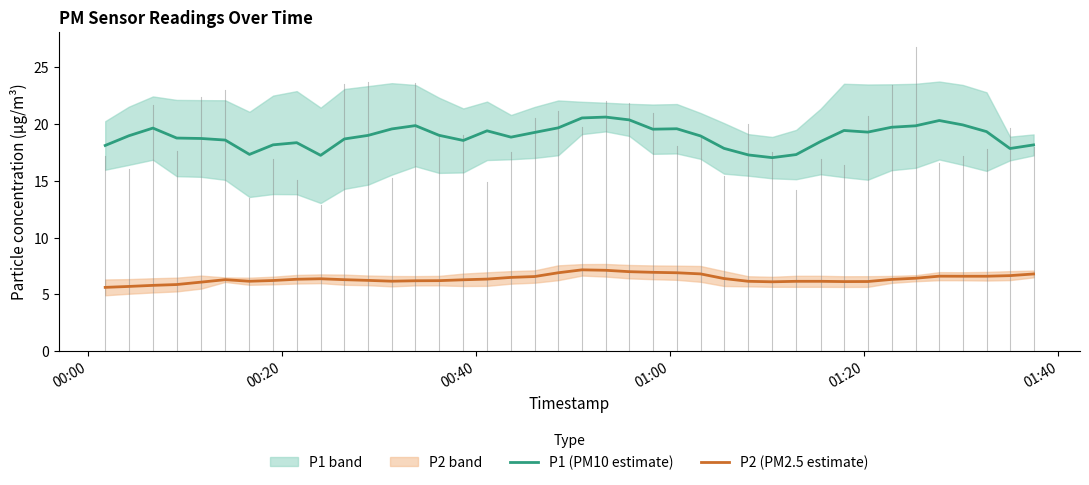

True or false: P1 (PM10 estimate) and P2 (PM2.5 estimate) intersect in this chart.

False